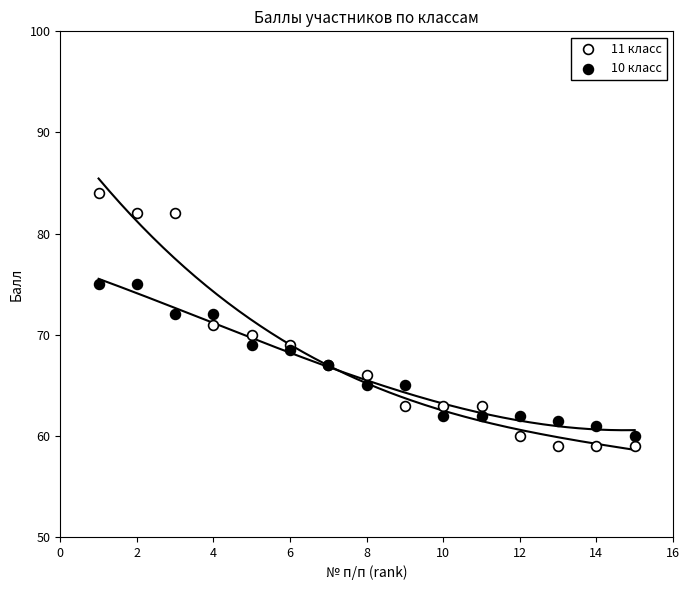

Which series reaches the maximum Y coordinate?

11 класс